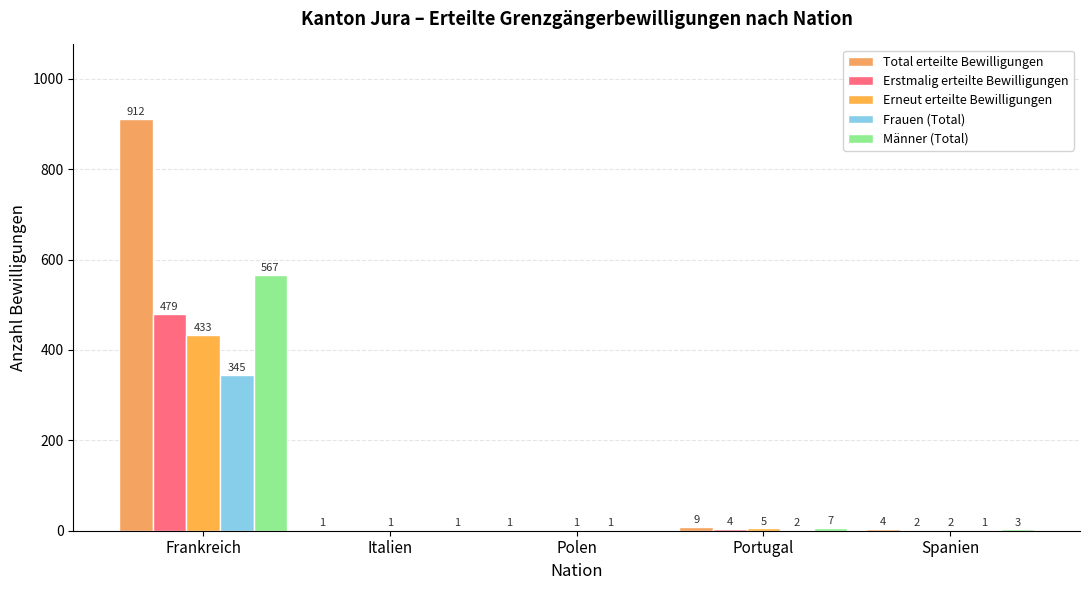

What are all the series names shown in the legend?

Total erteilte Bewilligungen, Erstmalig erteilte Bewilligungen, Erneut erteilte Bewilligungen, Frauen (Total), Männer (Total)